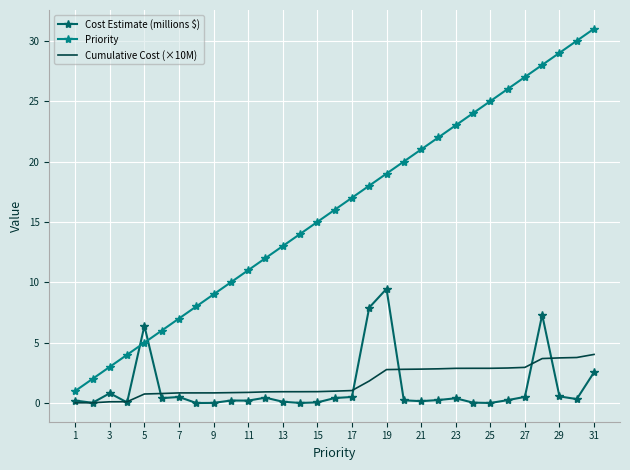

True or false: Cumulative Cost (×10M) and Priority intersect in this chart.

False